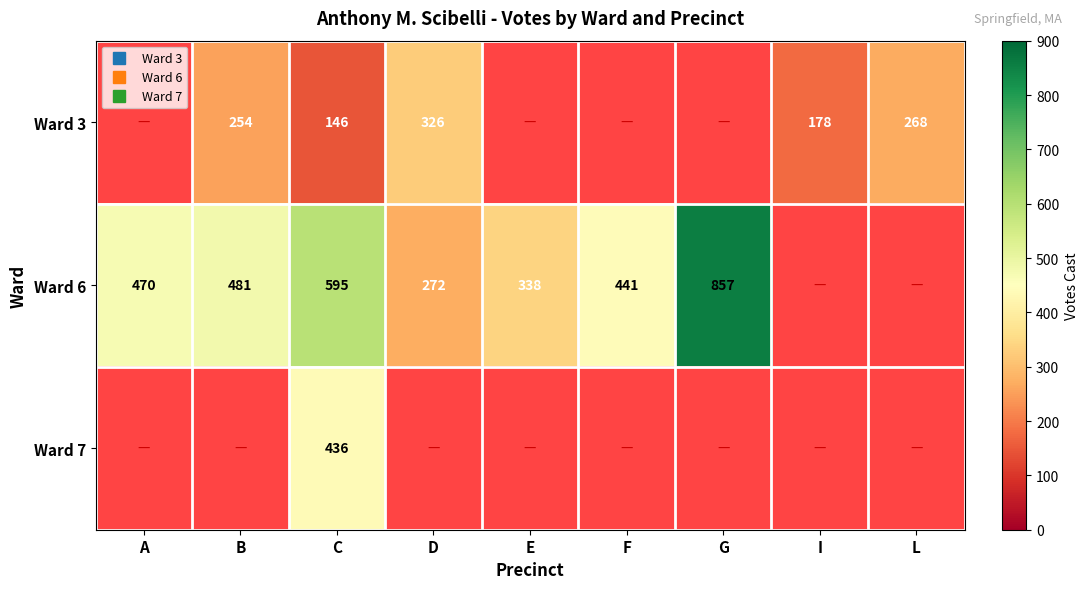

How many series are shown in this chart?

3